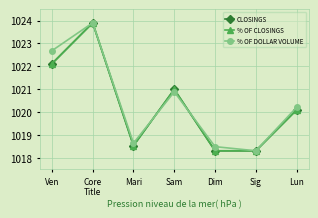

What is the difference between the maximum and second lowest values in the CLOSINGS series?

5.6